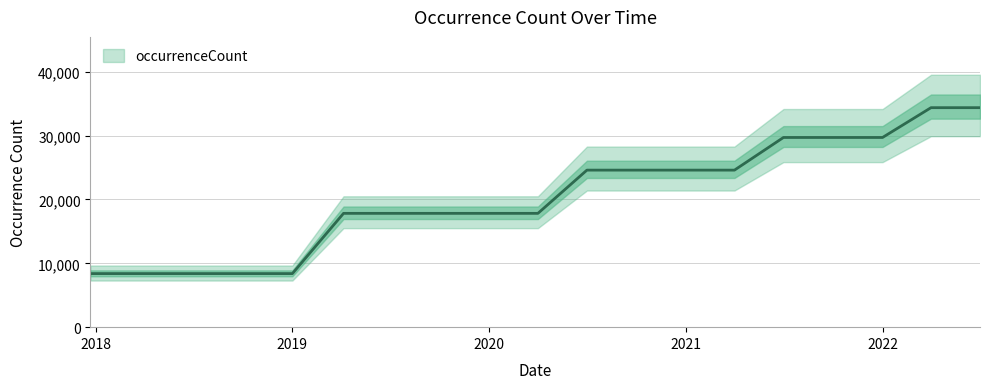

True or false: there are more than 1 points higher than both neighbors.

False